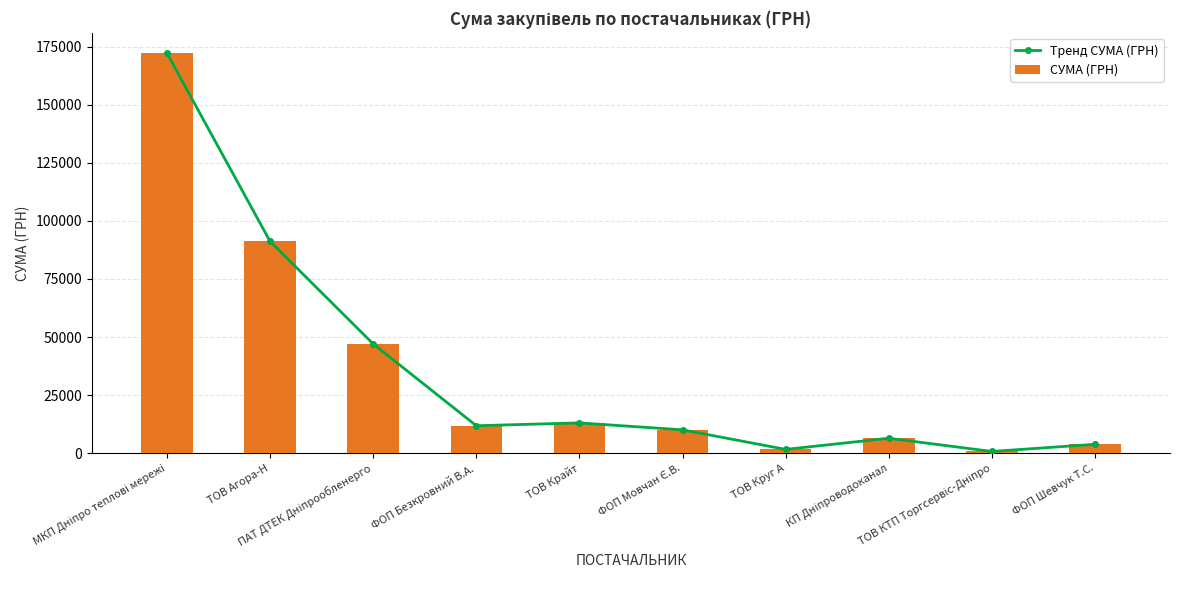

How many categories are shown in the chart?

10